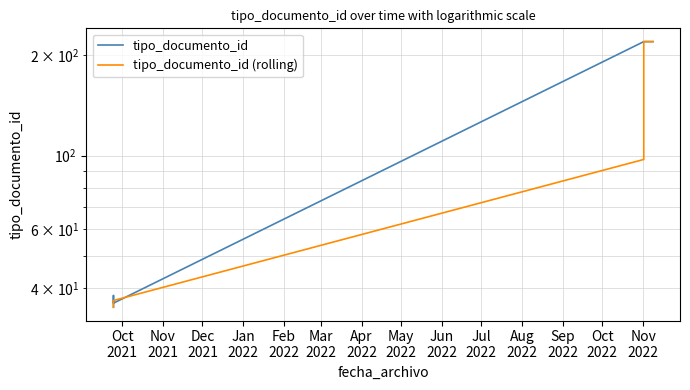

Which series has the largest total across all categories?

tipo_documento_id